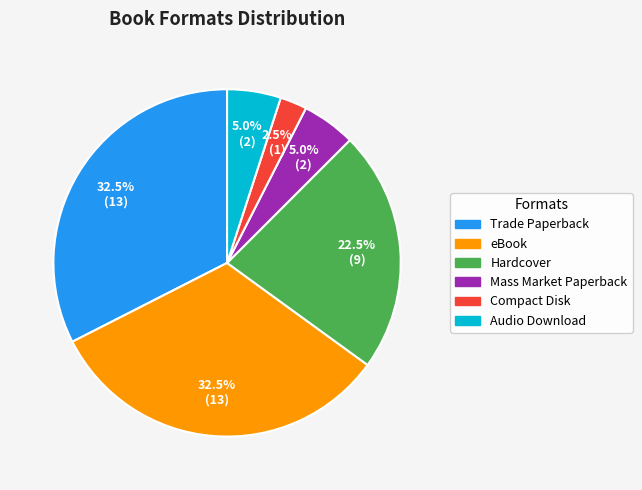

Which has a higher value, Hardcover or Mass Market Paperback?

Hardcover